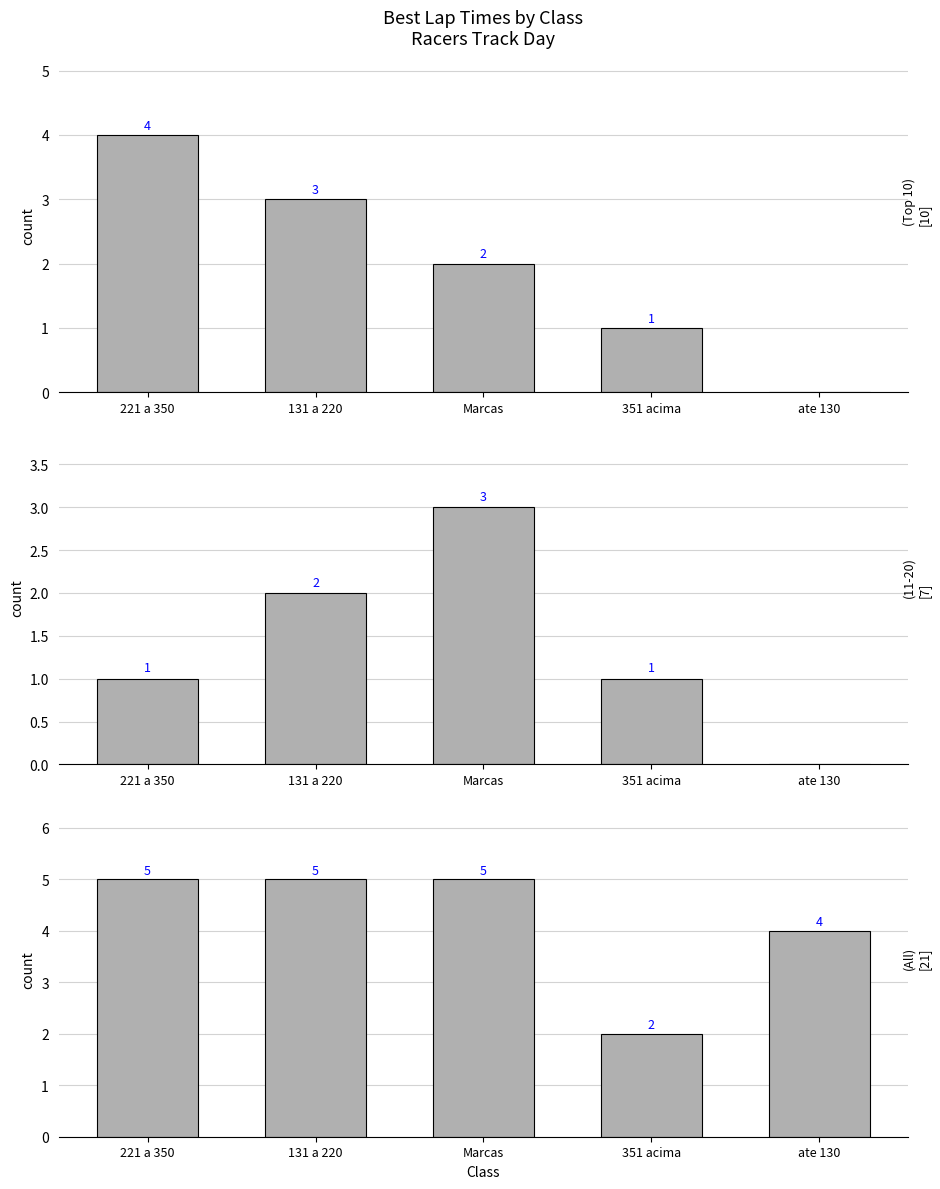

At Marcas, list the series in order from smallest to largest.

Top 10, All